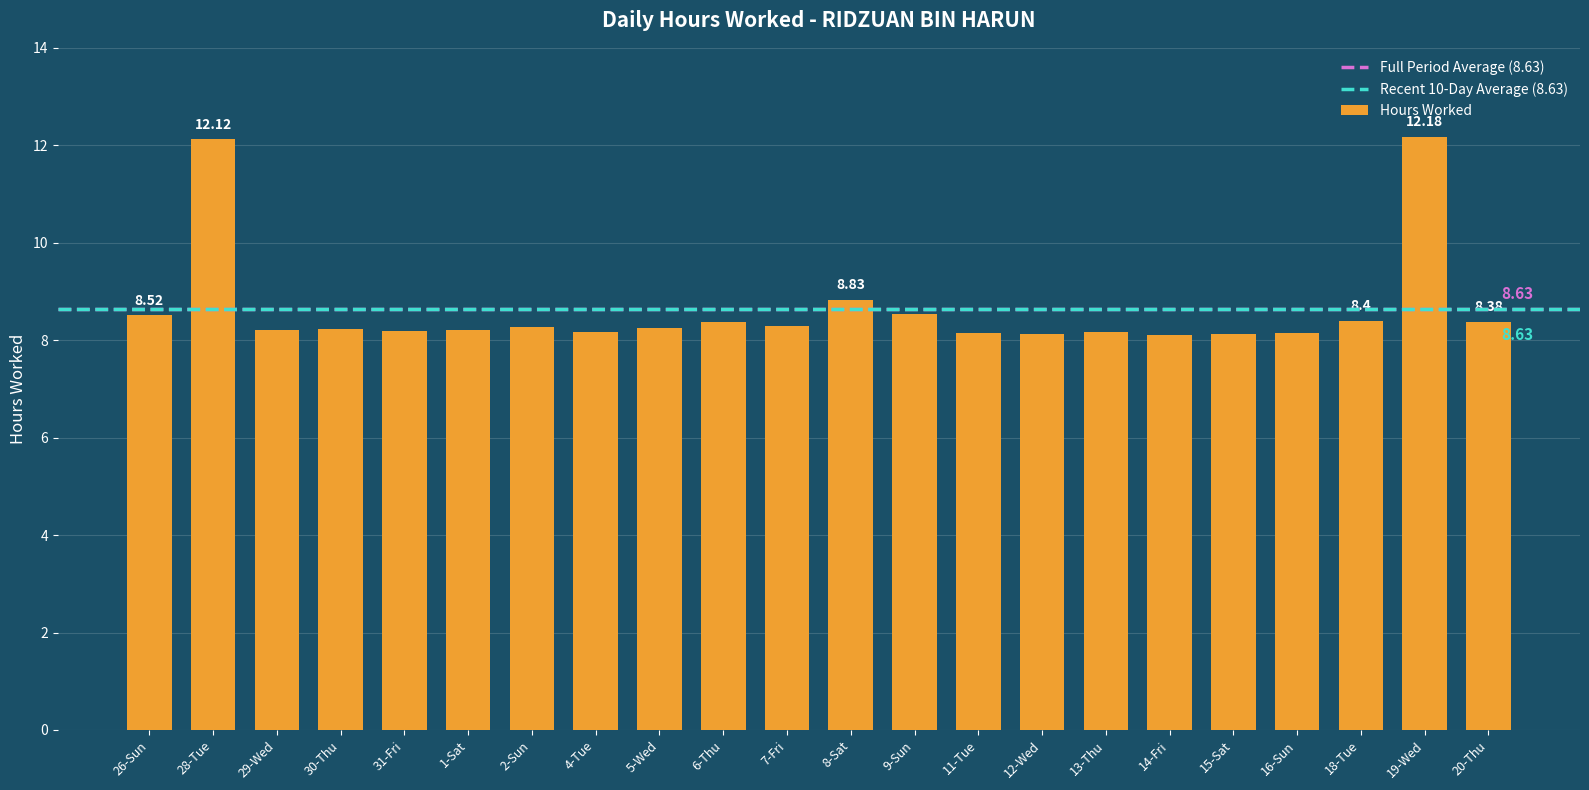

Where is the data nearest to the value 10?

8-Sat